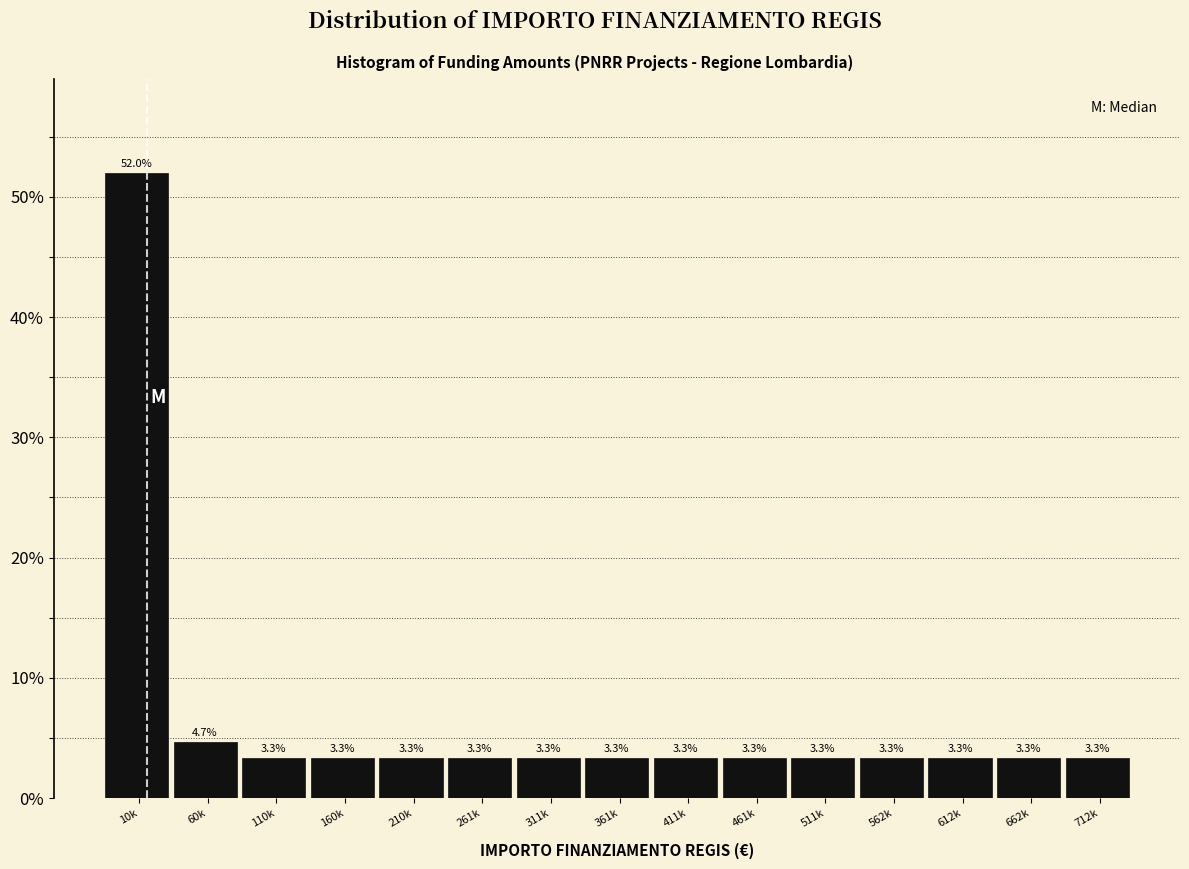

Reading left to right, what are all the values shown in this chart?

10k=52.0	60k=4.7	110k=3.3	160k=3.3	210k=3.3	261k=3.3	311k=3.3	361k=3.3	411k=3.3	461k=3.3	511k=3.3	562k=3.3	612k=3.3	662k=3.3	712k=3.3